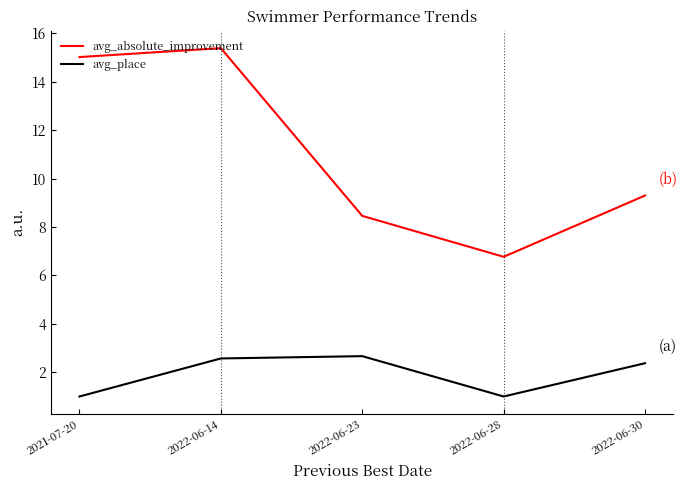

What is the spread (max minus min) of values at 2022-06-30?

6.9